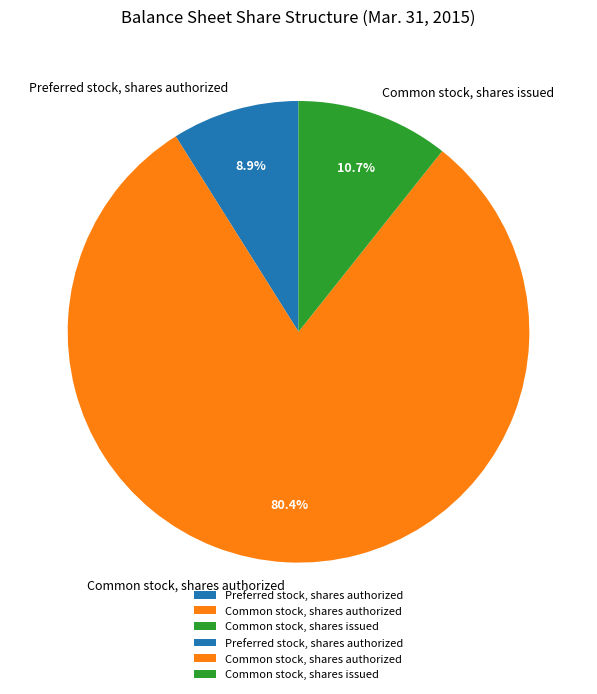

To the nearest percent, what is the combined percentage of Preferred stock, shares authorized and Common stock, shares issued?

20%